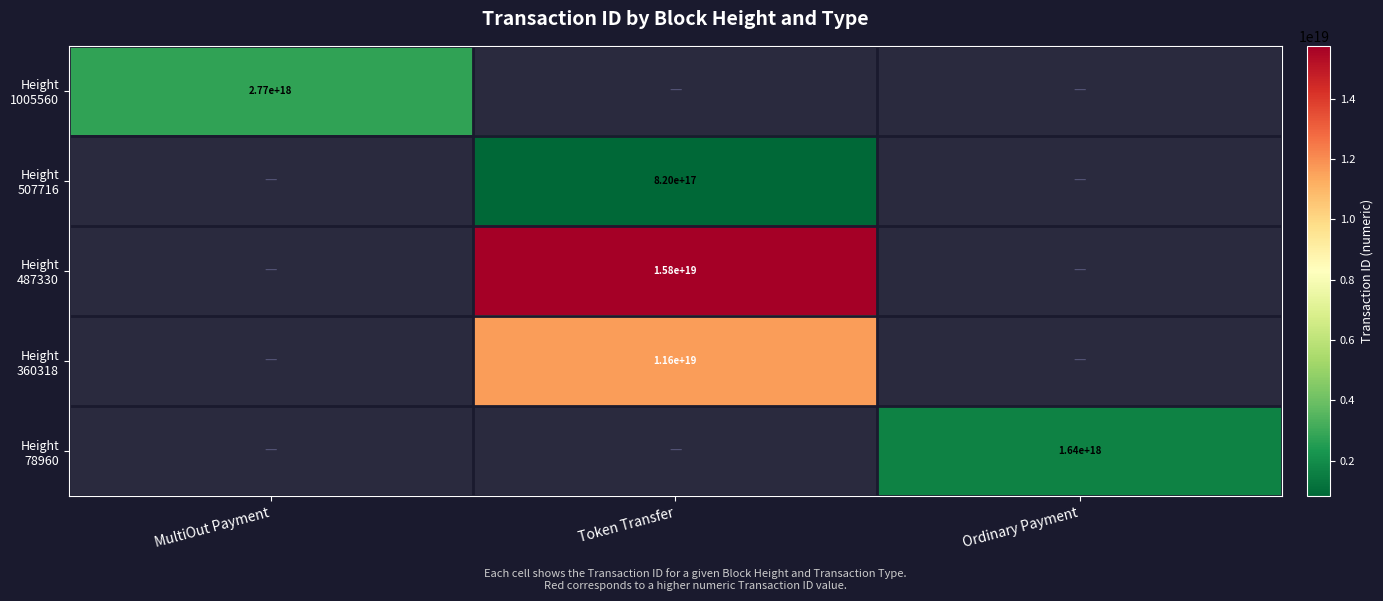

Read the Height 1005560 value at MultiOut Payment.

2770301491425344000.0